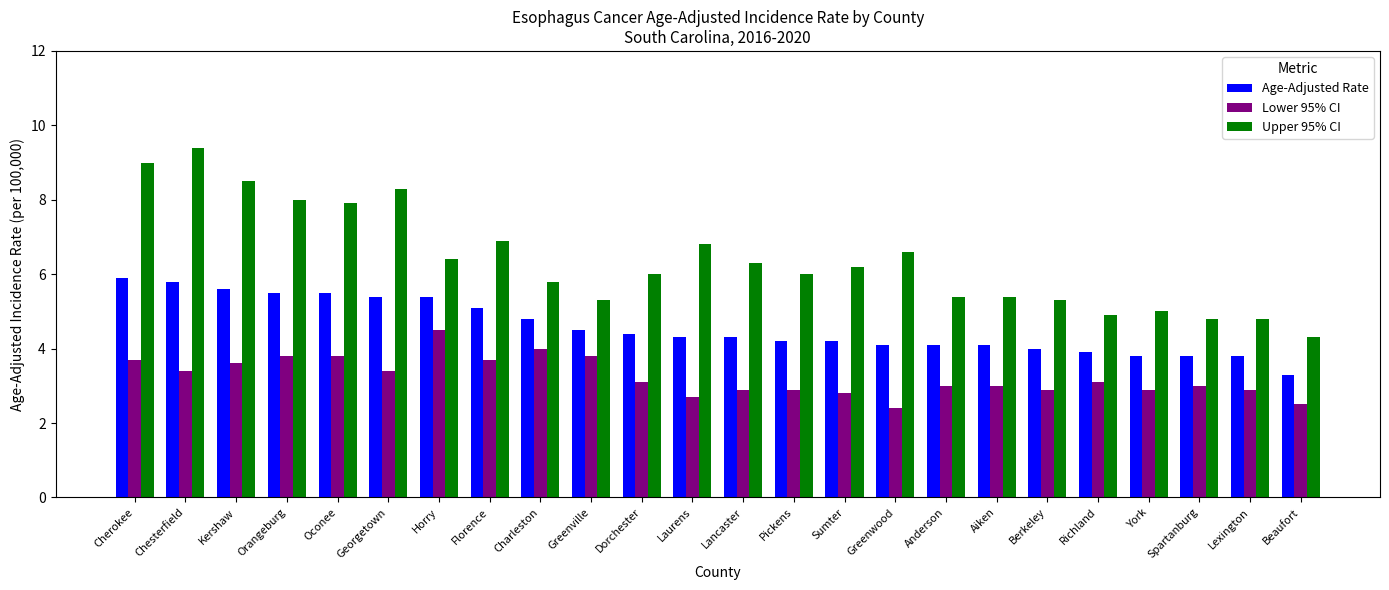

What is the value of the Lower 95% CI bar at the 22nd from the left?

3.0